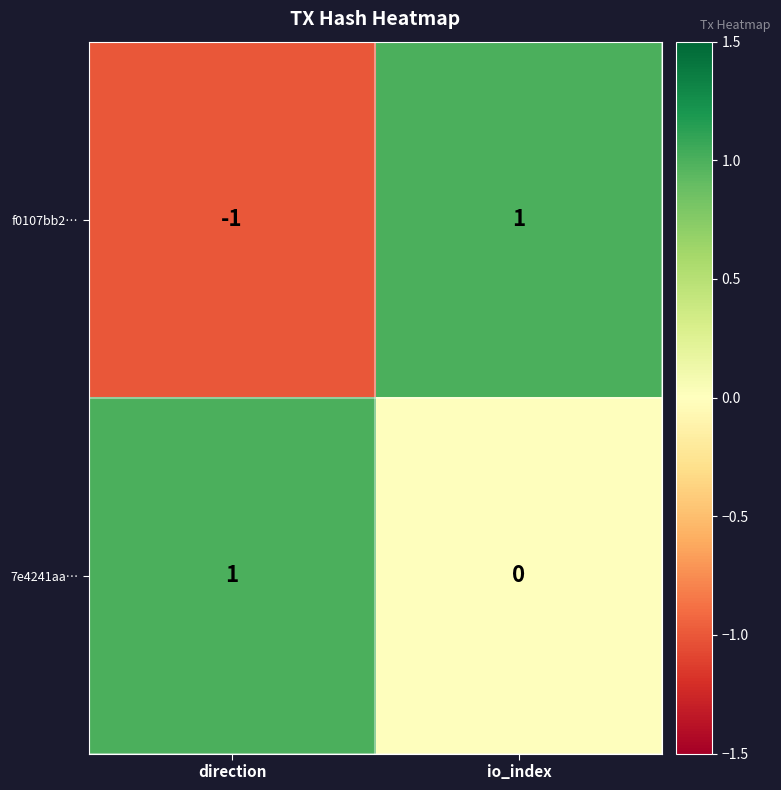

True or false: 7e4241aa… has a value of 1 at direction.

True